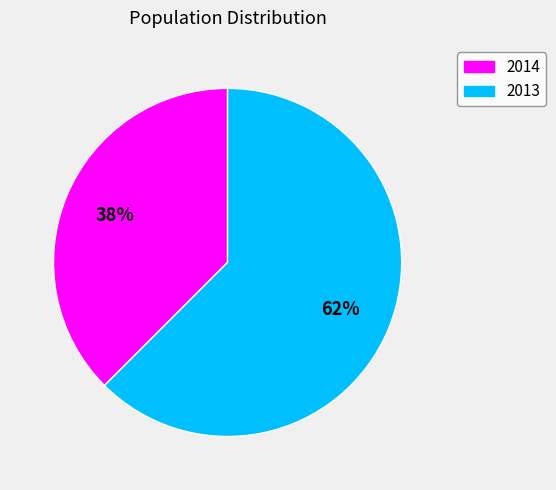

Which slice is the smallest?

2014